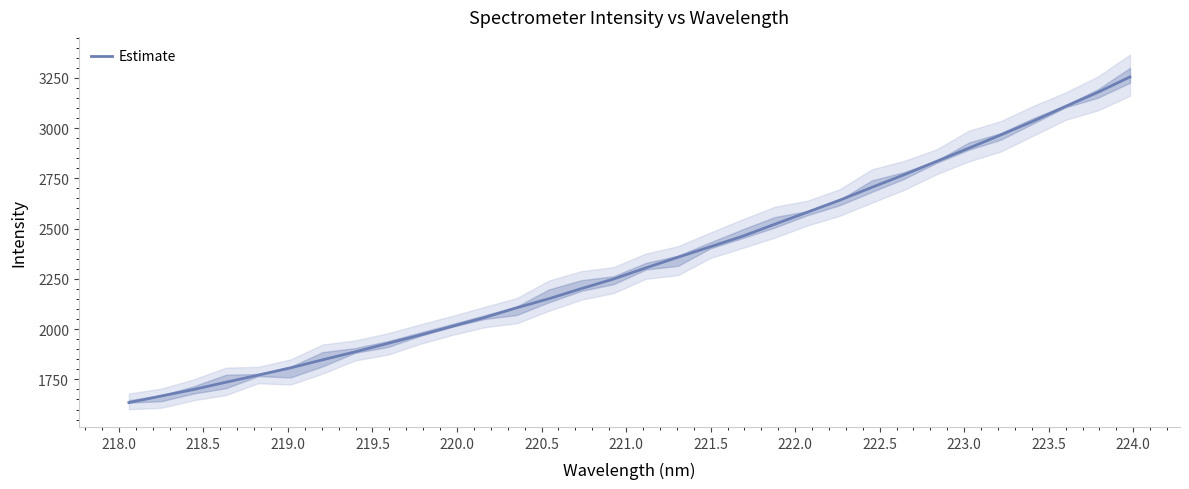

What is the minimum value for Estimate?

1634.6